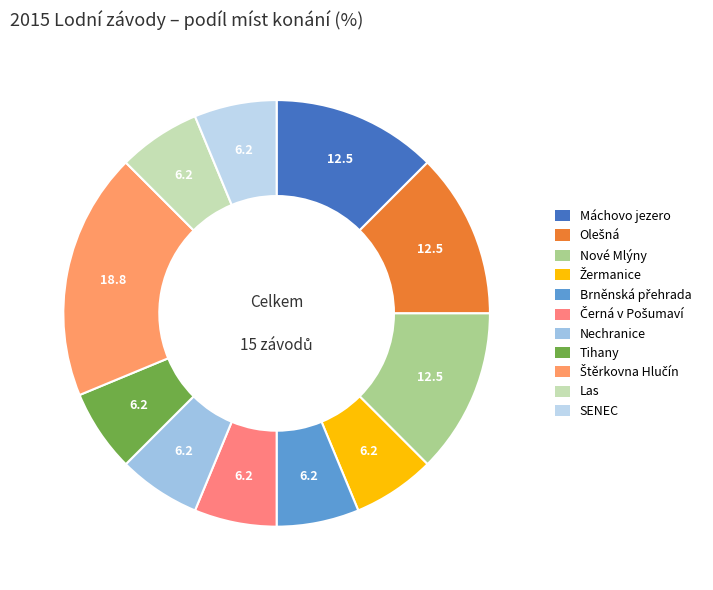

How many slices are in this pie chart?

11